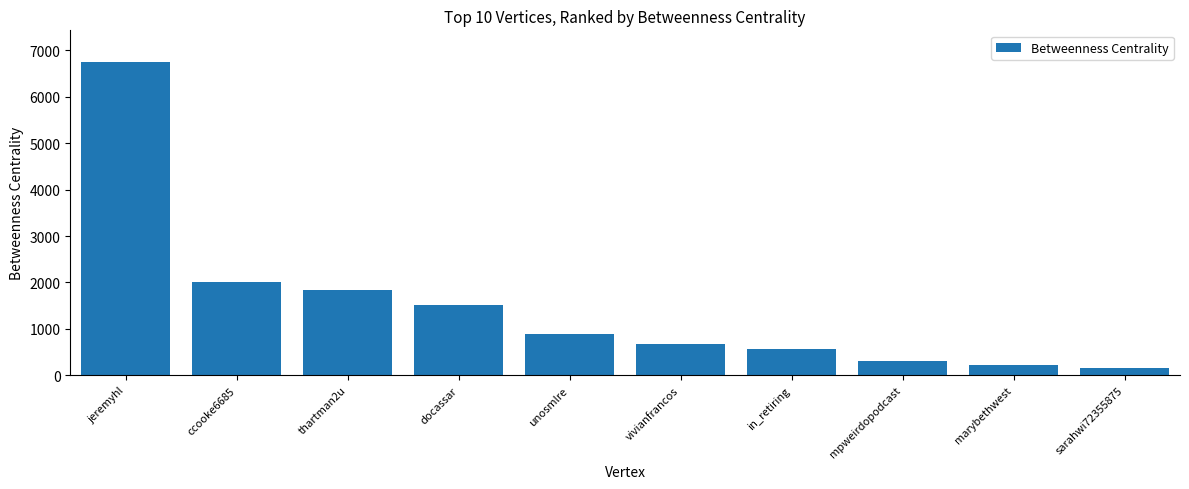

True or false: the data shows 1822.8 at jeremyhl.

False